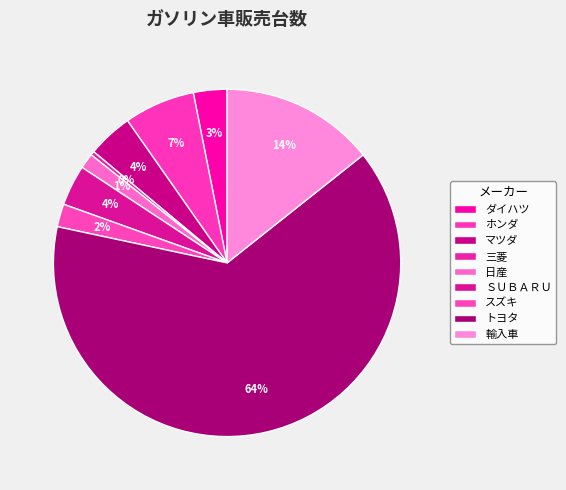

How many slices are in this pie chart?

9